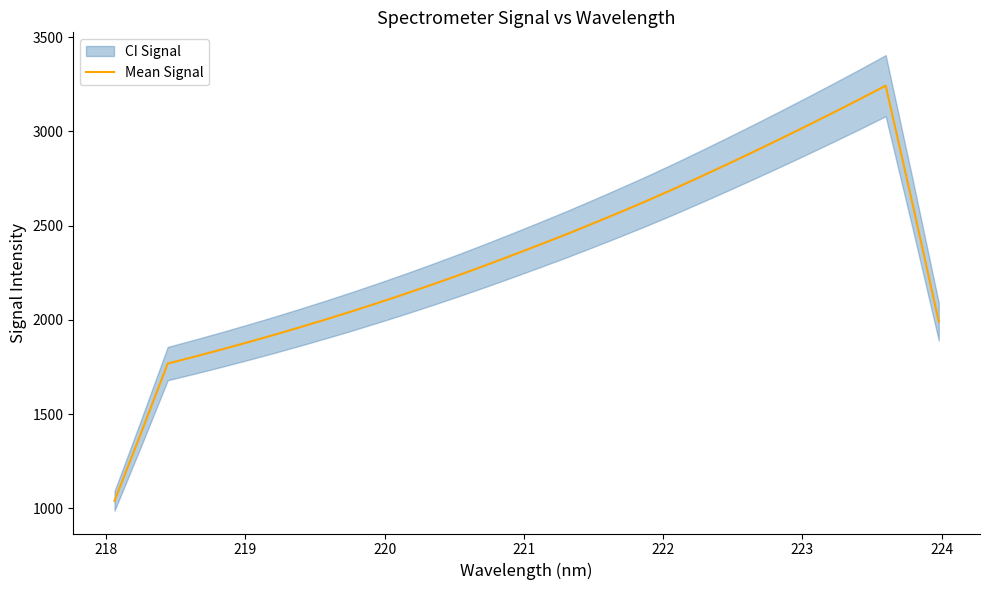

The chart shows a value of 1327.4 at 15. True or false?

False